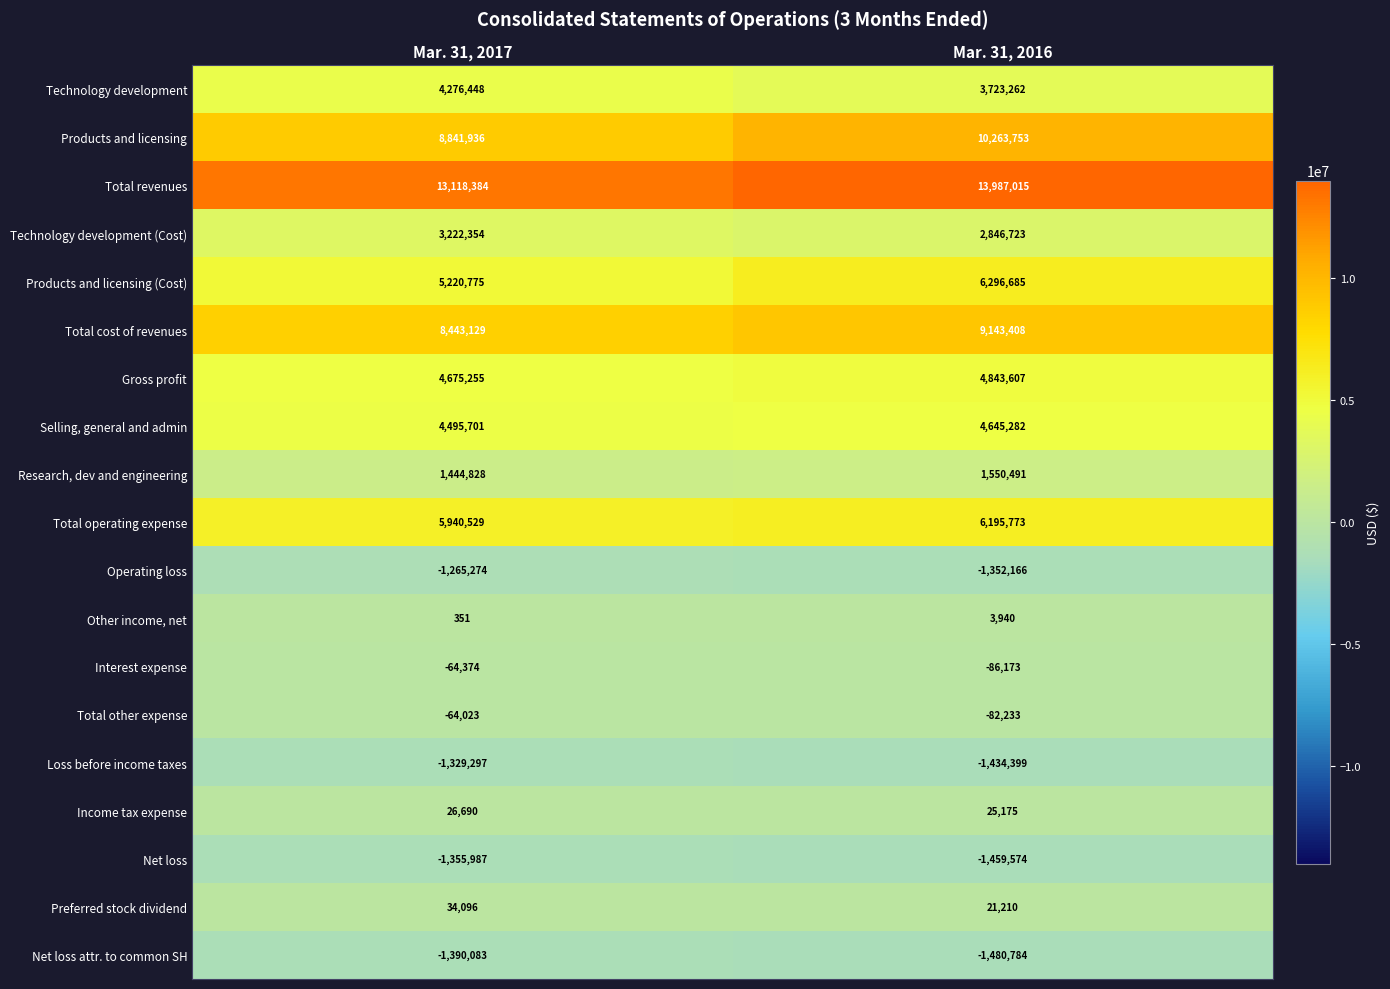

Where is Products and licensing nearest to the value 9552844?

Mar. 31, 2017